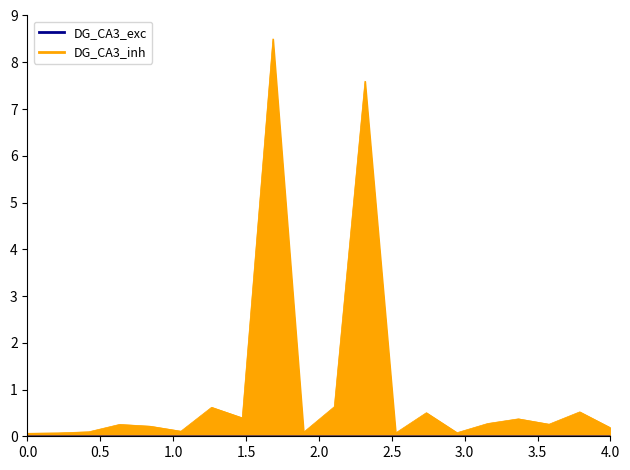

Reading left to right, extract all data points from this chart.

0.1	0.1	0.1	0.3	0.2	0.1	0.6	0.4	8.5	0.1	0.6	7.6	0.1	0.5	0.1	0.3	0.4	0.3	0.5	0.2